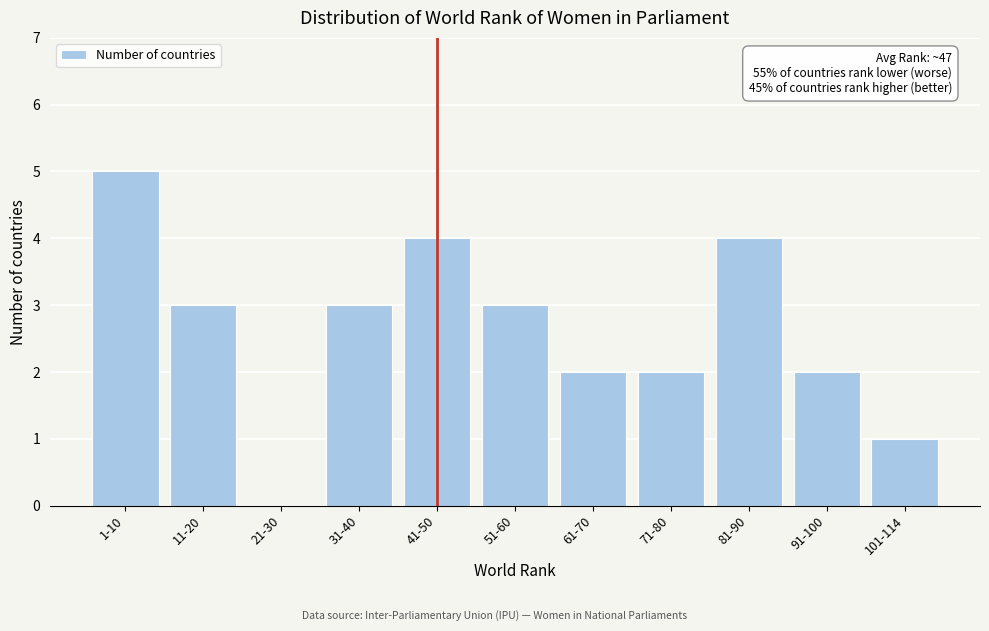

Reading left to right, transcribe all the data shown in this chart.

1-10=5	11-20=3	21-30=0	31-40=3	41-50=4	51-60=3	61-70=2	71-80=2	81-90=4	91-100=2	101-114=1